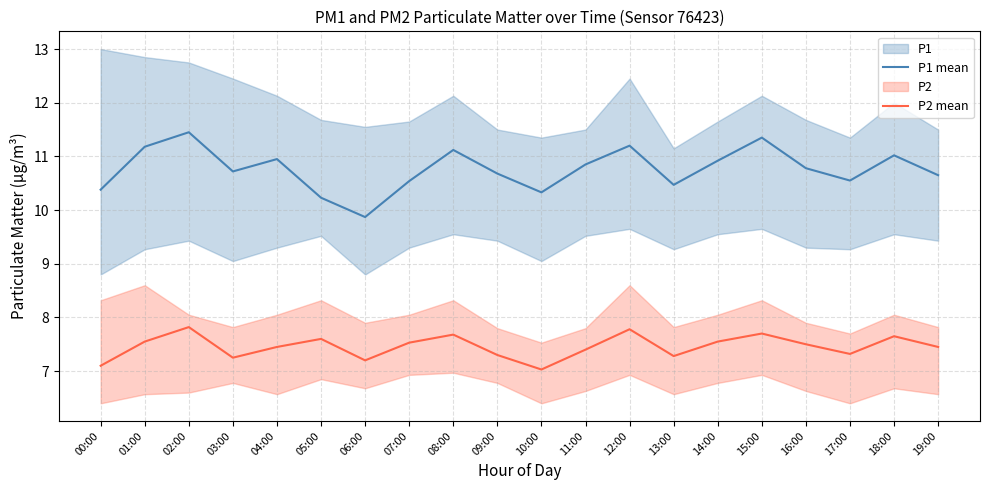

What is the sum of all P2 mean values?

149.1